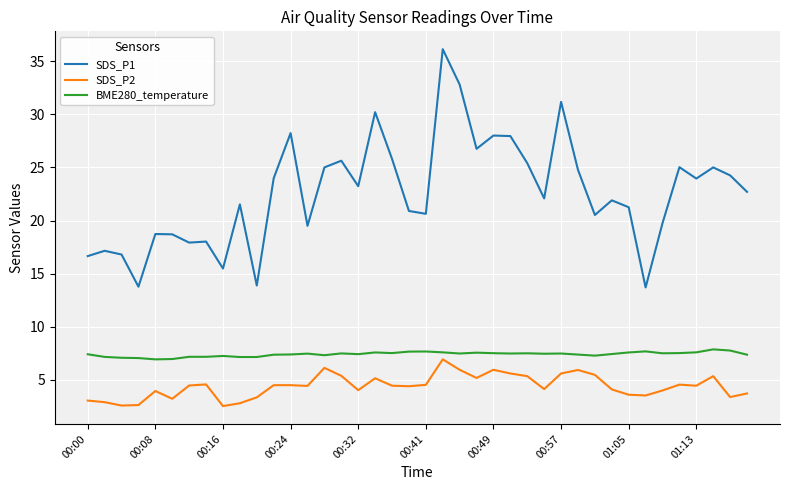

Which series has the largest total across all categories?

SDS_P1